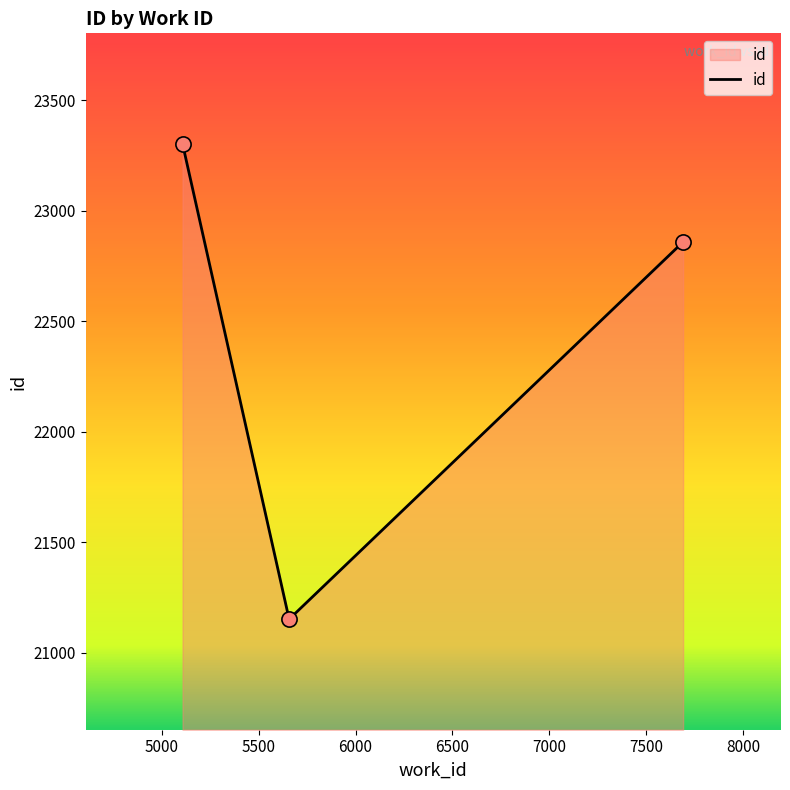

What is the smallest value displayed?

21152